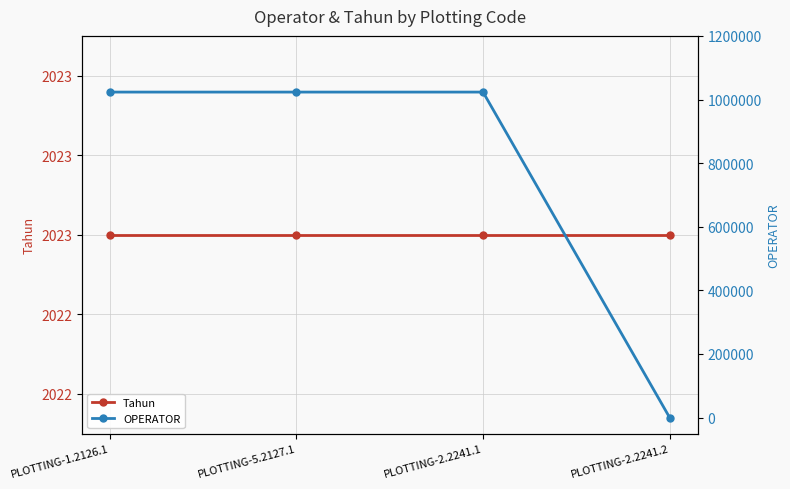

What is the total value across all series at PLOTTING-2.2241.2?

2023